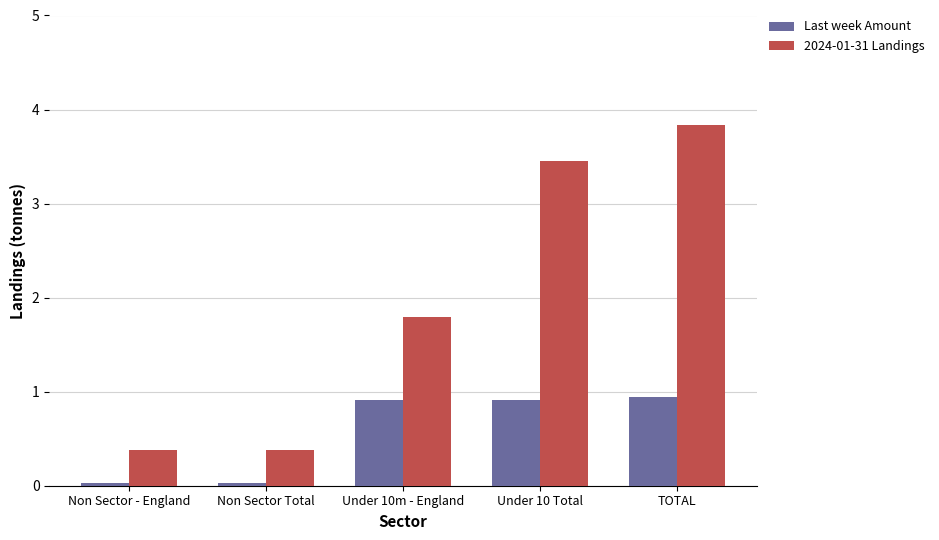

Is the value of 2024-01-31 Landings at Non Sector - England greater than the value of Last week Amount at Non Sector Total?

Yes